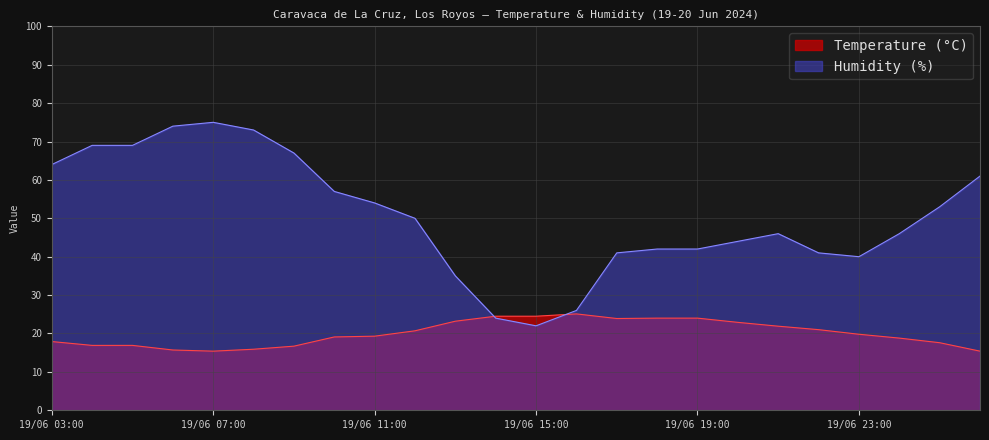

What are all the series names shown in the legend?

Temperature (°C), Humidity (%)